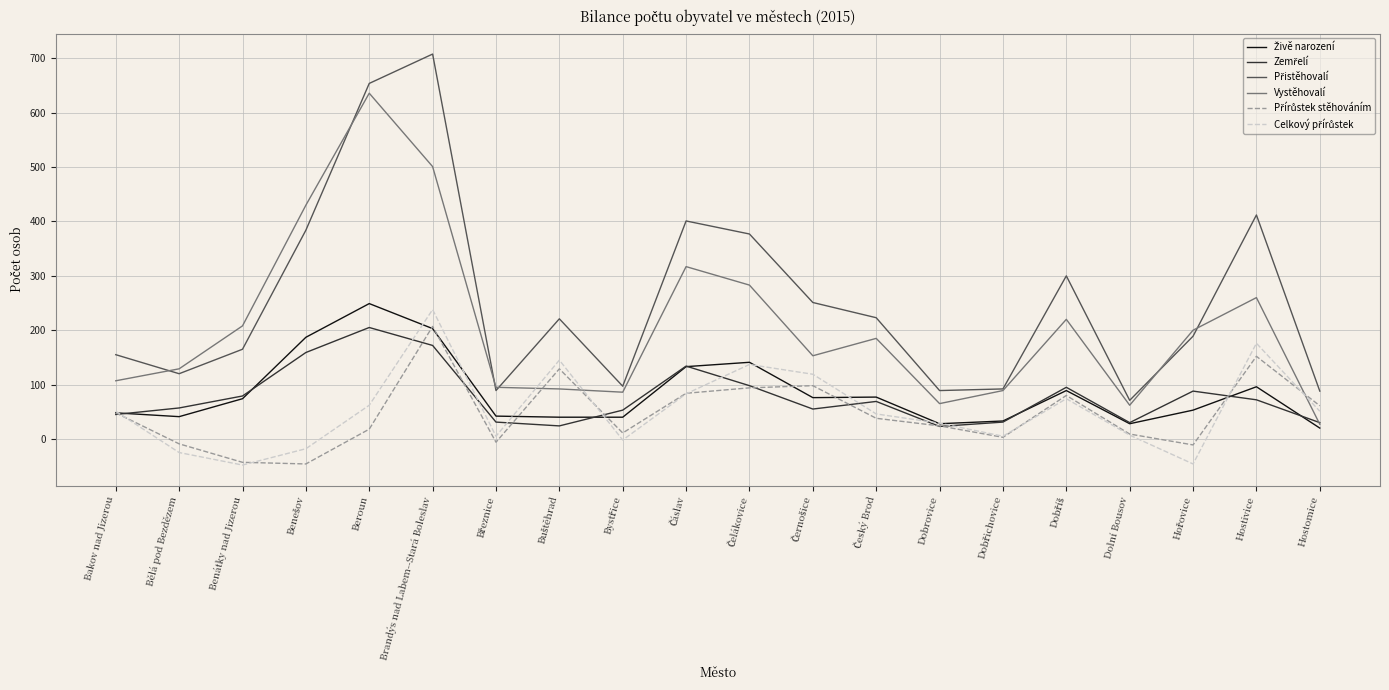

What is the spread (max minus min) of values at Beroun?

636